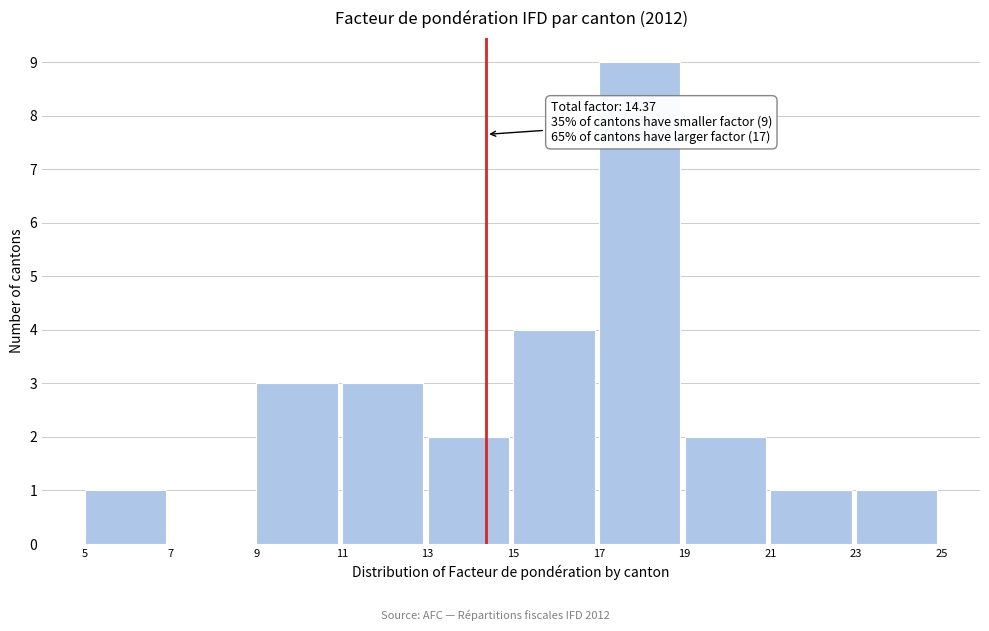

Which range on the x-axis has the tallest bar?

17 to 19